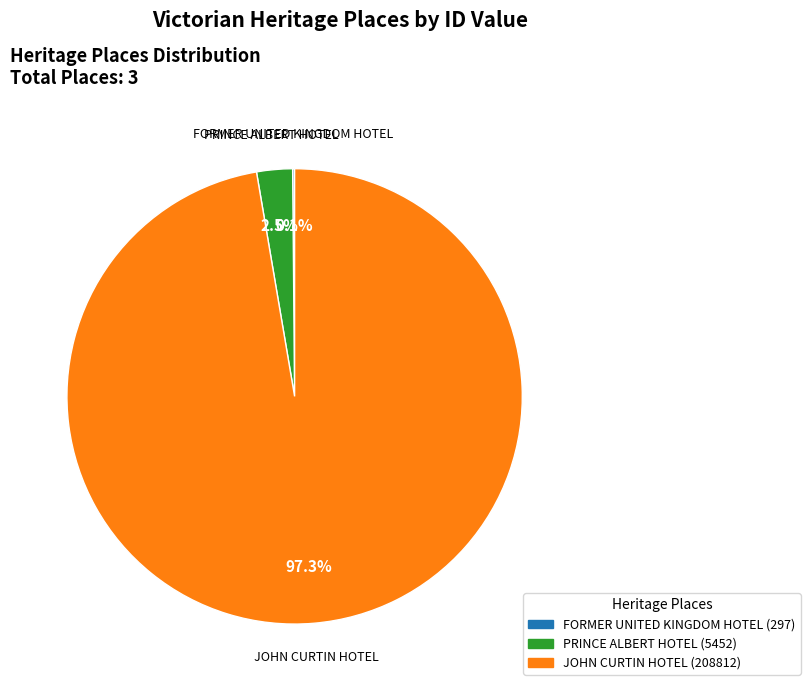

Do JOHN CURTIN HOTEL and PRINCE ALBERT HOTEL together represent more than half of the pie?

Yes